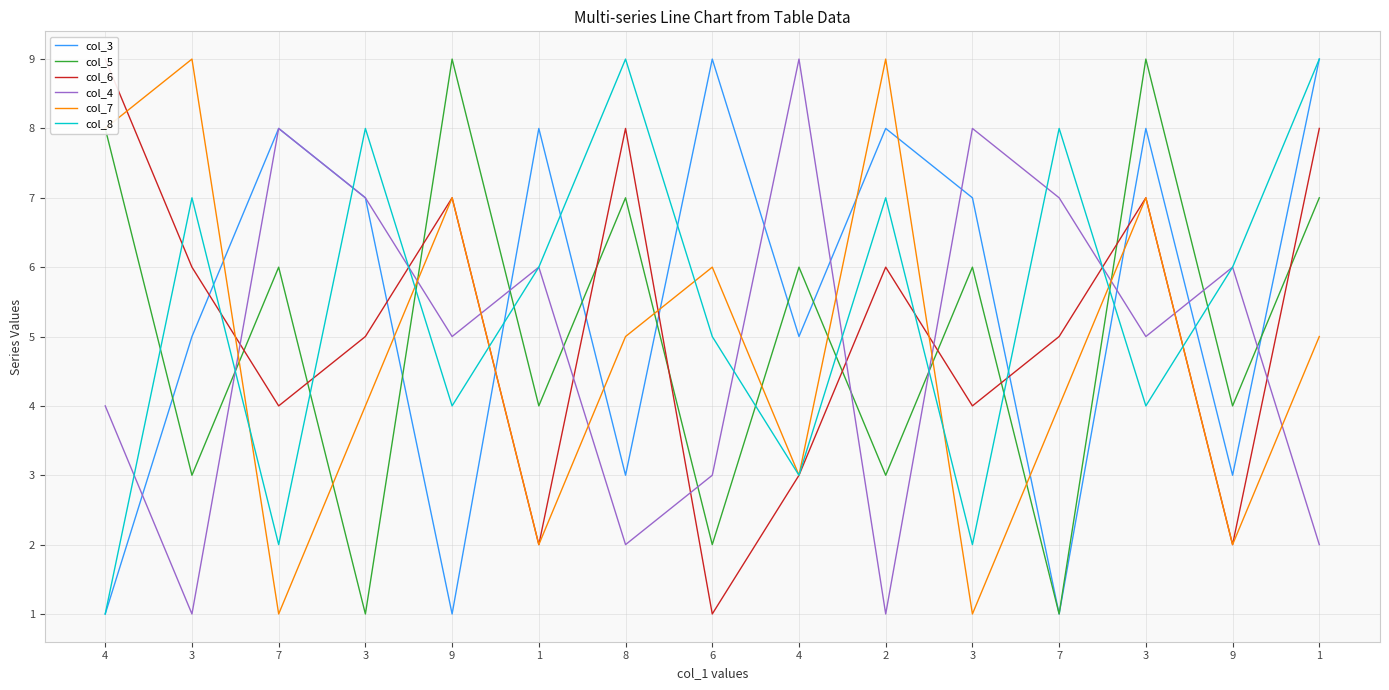

What is the difference between the maximum and second lowest values in the col_3 series?

8